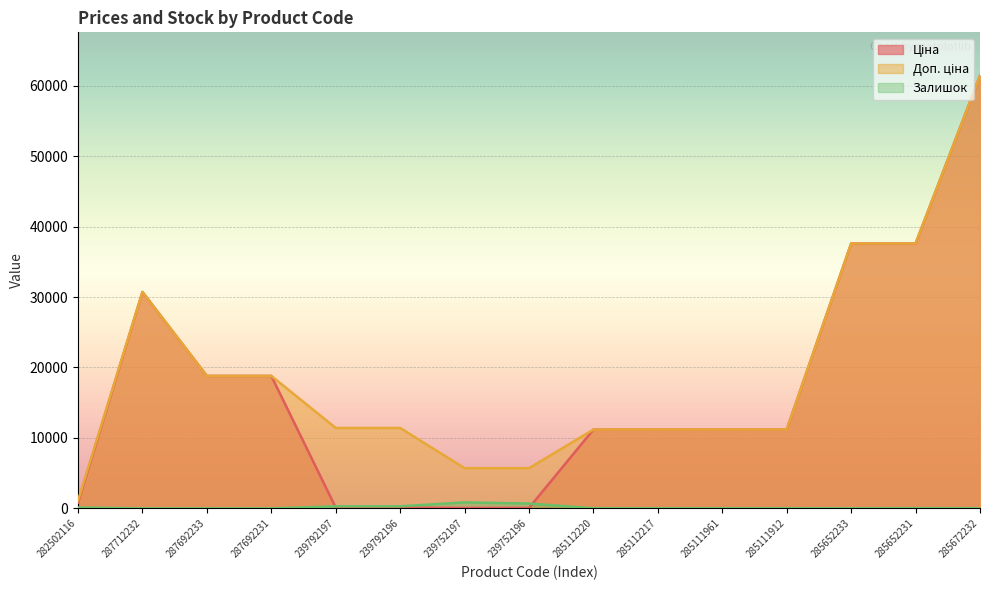

What is the average value of the Ціна series?

16723.0